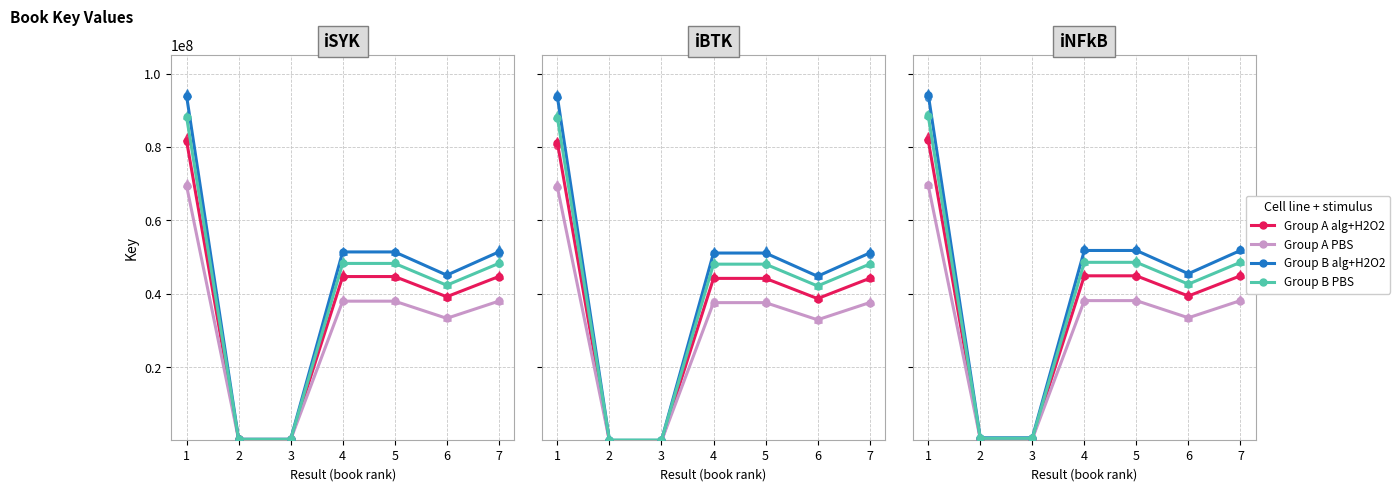

At which category is the sum across all series the highest?

1